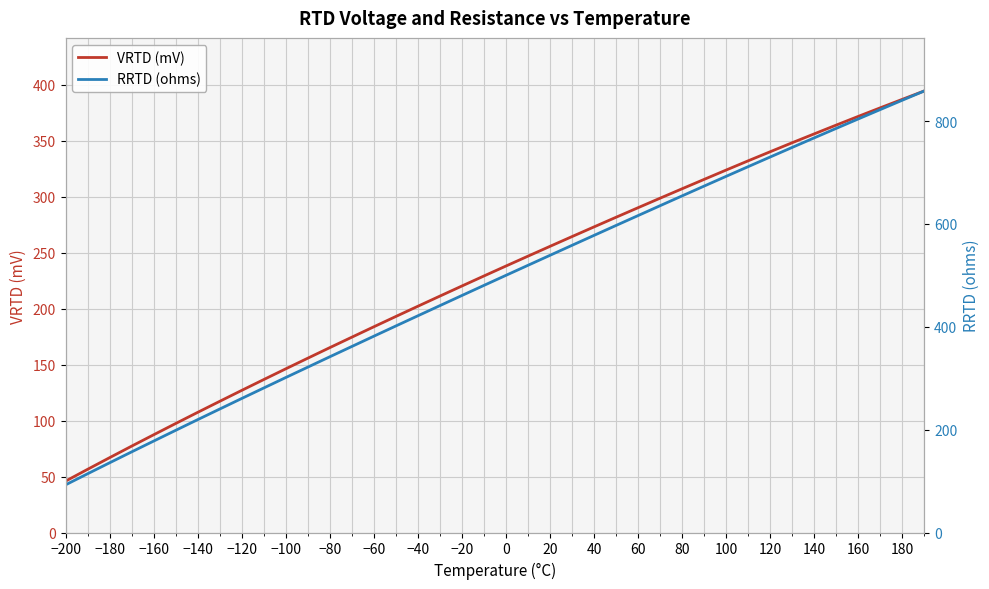

What is the value of the RRTD (ohms) point at the 36th from the left?

785.8